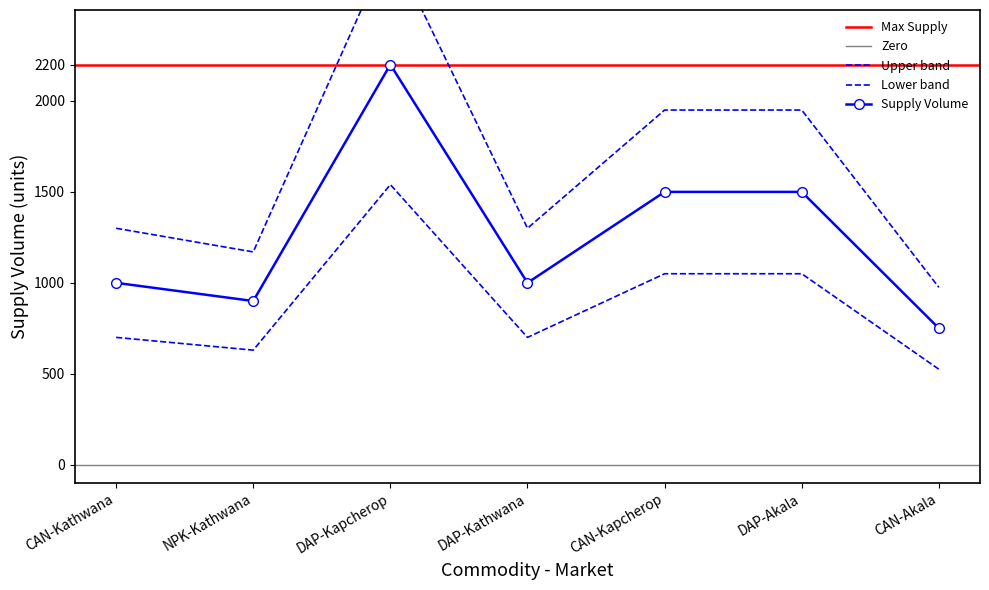

How many lines are shown in the chart?

1